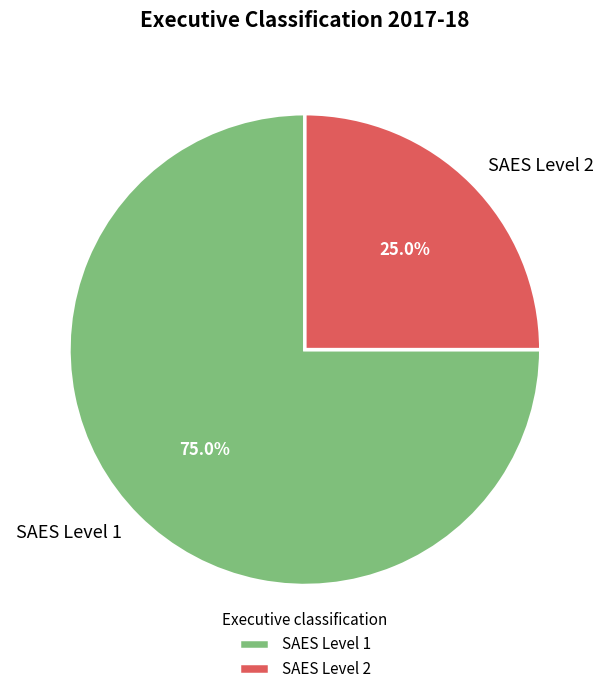

What percentage is NOT represented by SAES Level 2?

75.0%